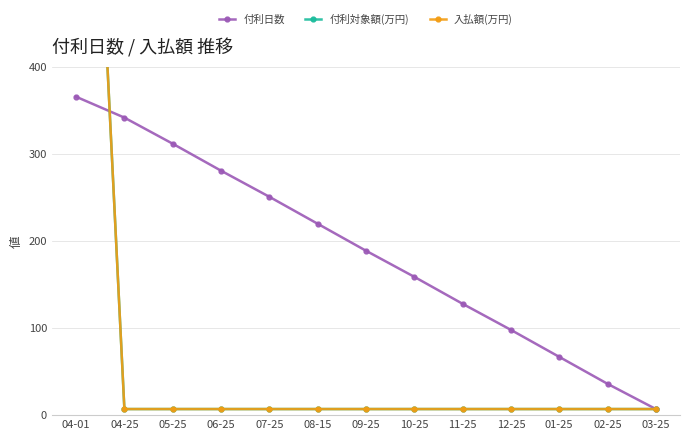

Where is 付利対象額(万円) nearest to the value 568?

04-25